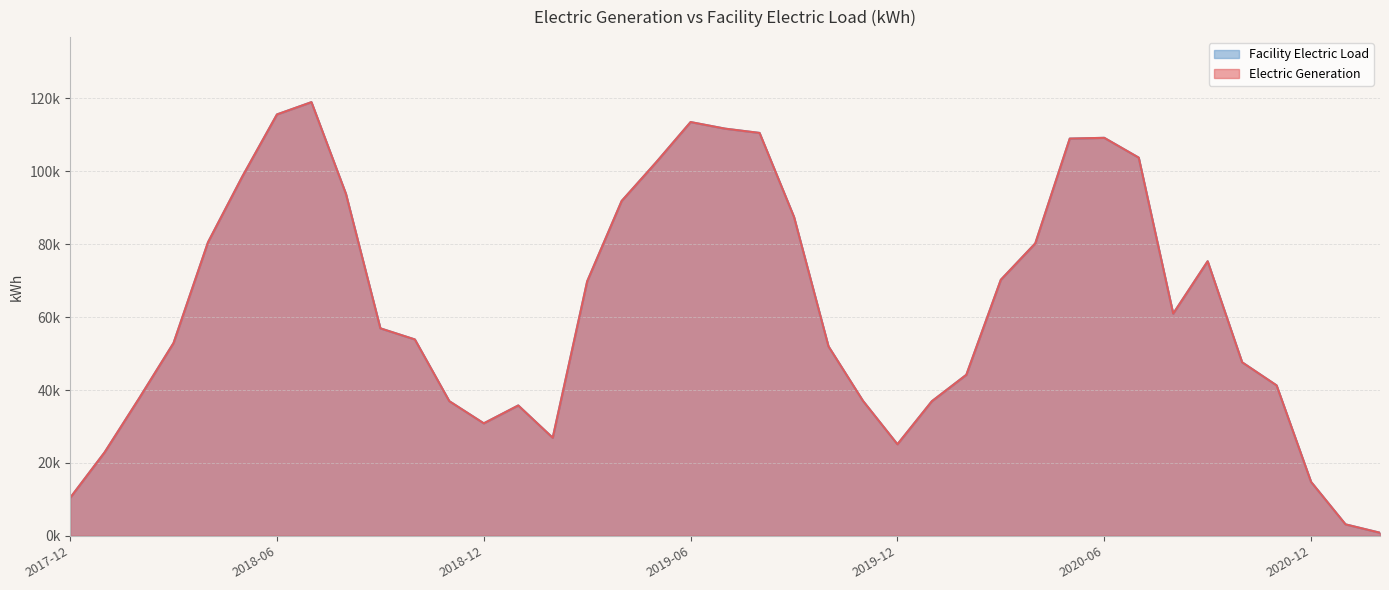

Which category has the lowest value across all series?

2021-02